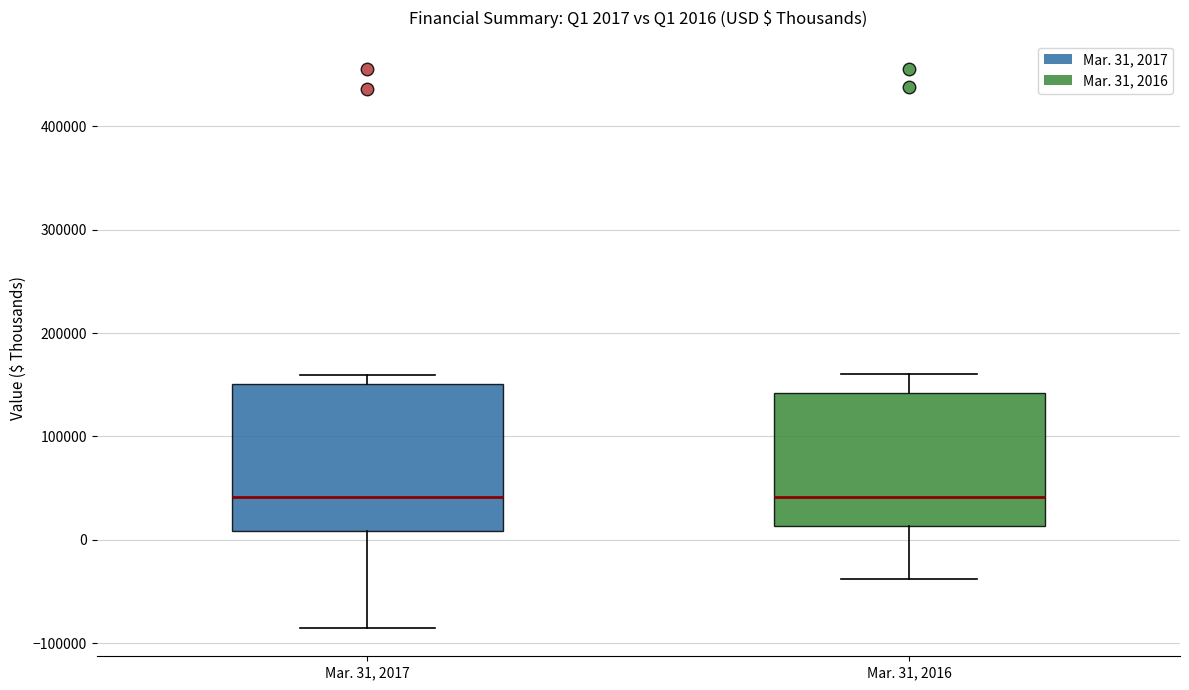

Which box is the tallest, from its lower edge to its upper edge?

Mar. 31, 2017